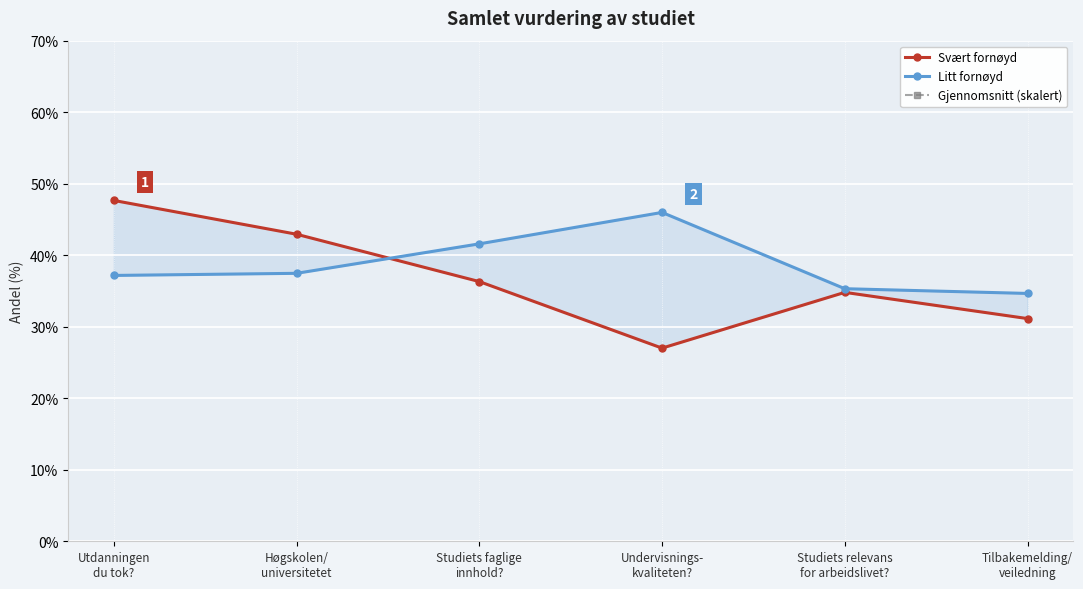

What is the average value of the Svært fornøyd series?

36.6